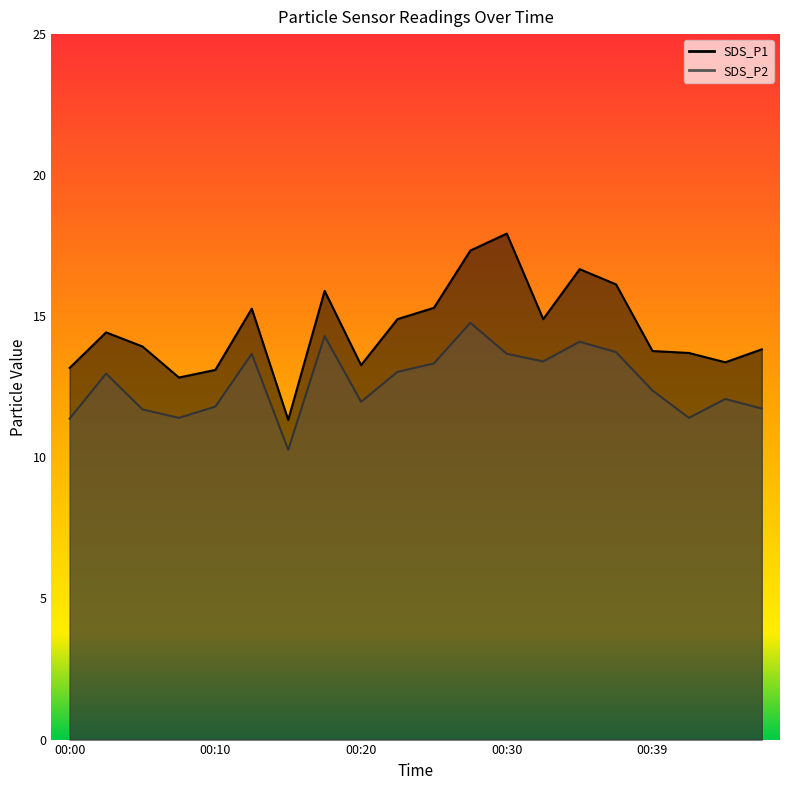

Where is the first local minimum for SDS_P1?

00:08